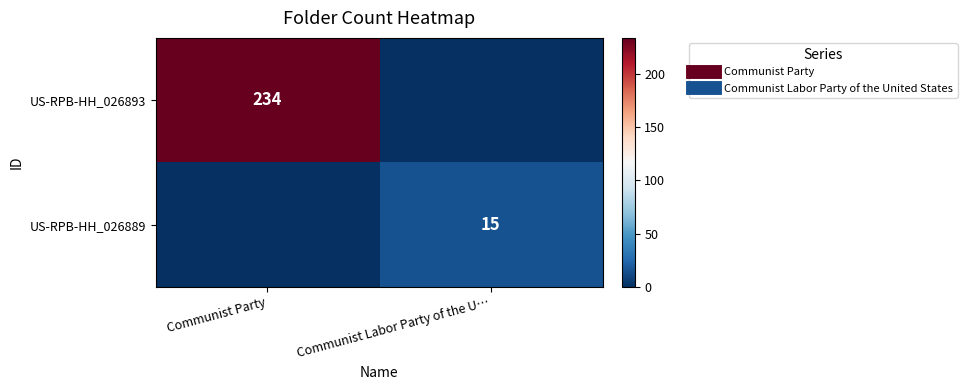

Where is US-RPB-HH_026893 nearest to the value 117?

Communist Party